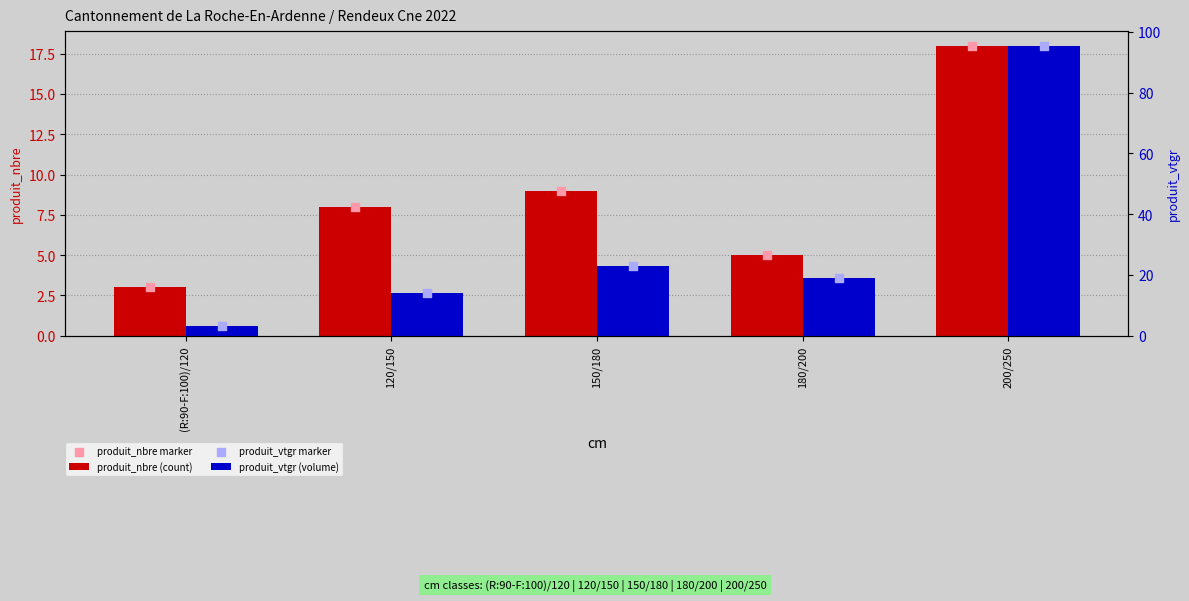

Which series has the largest total across all categories?

produit_vtgr (volume)